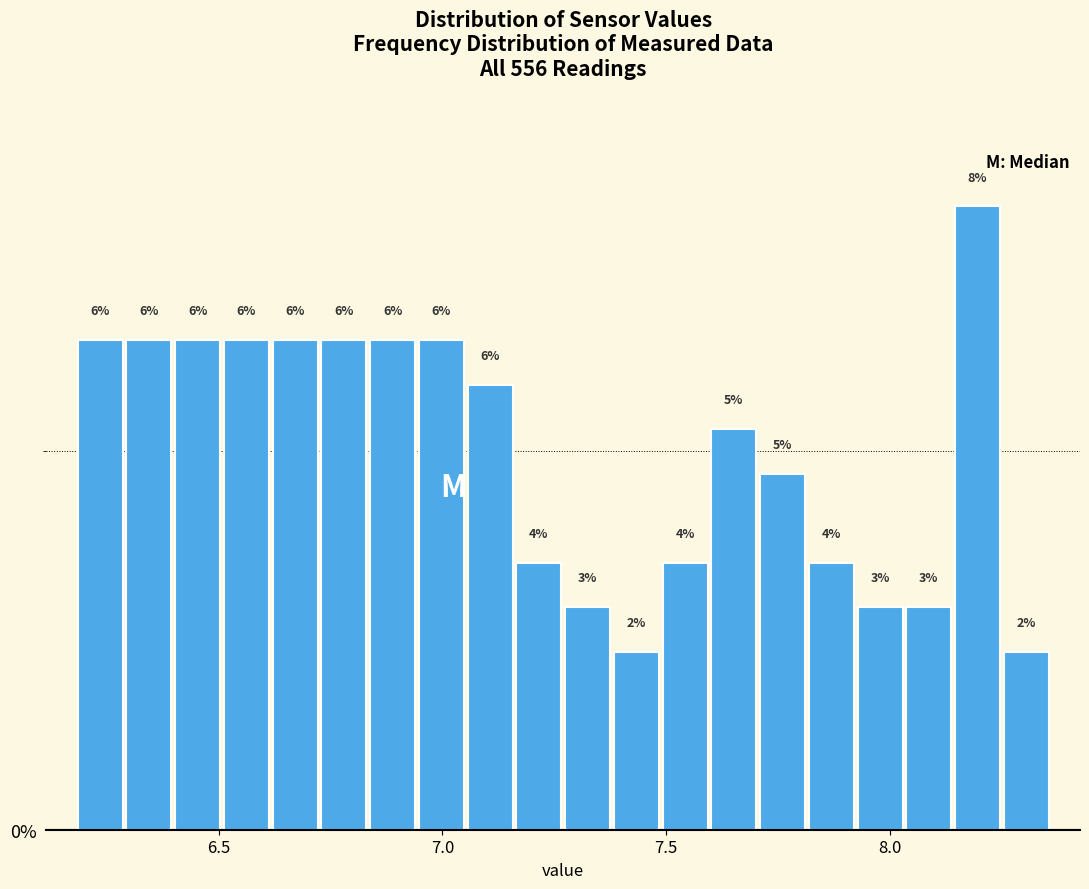

Read against the x-axis, roughly where is the centre of the tallest bar?

8.20